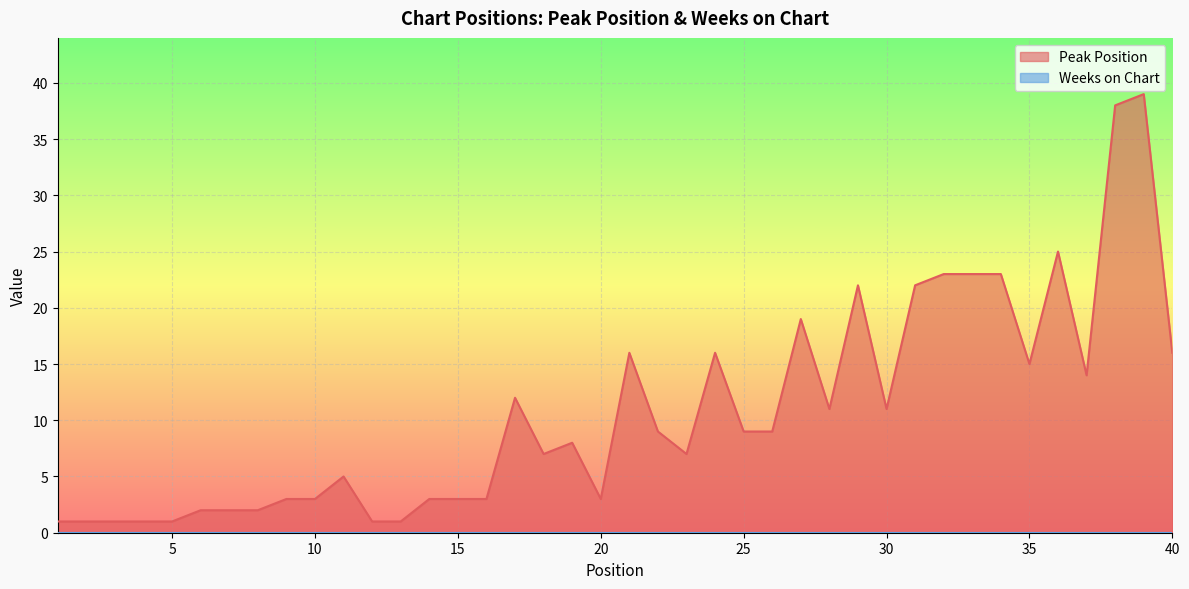

Approximately how many times larger is the value at 18 compared to 22?

0.8